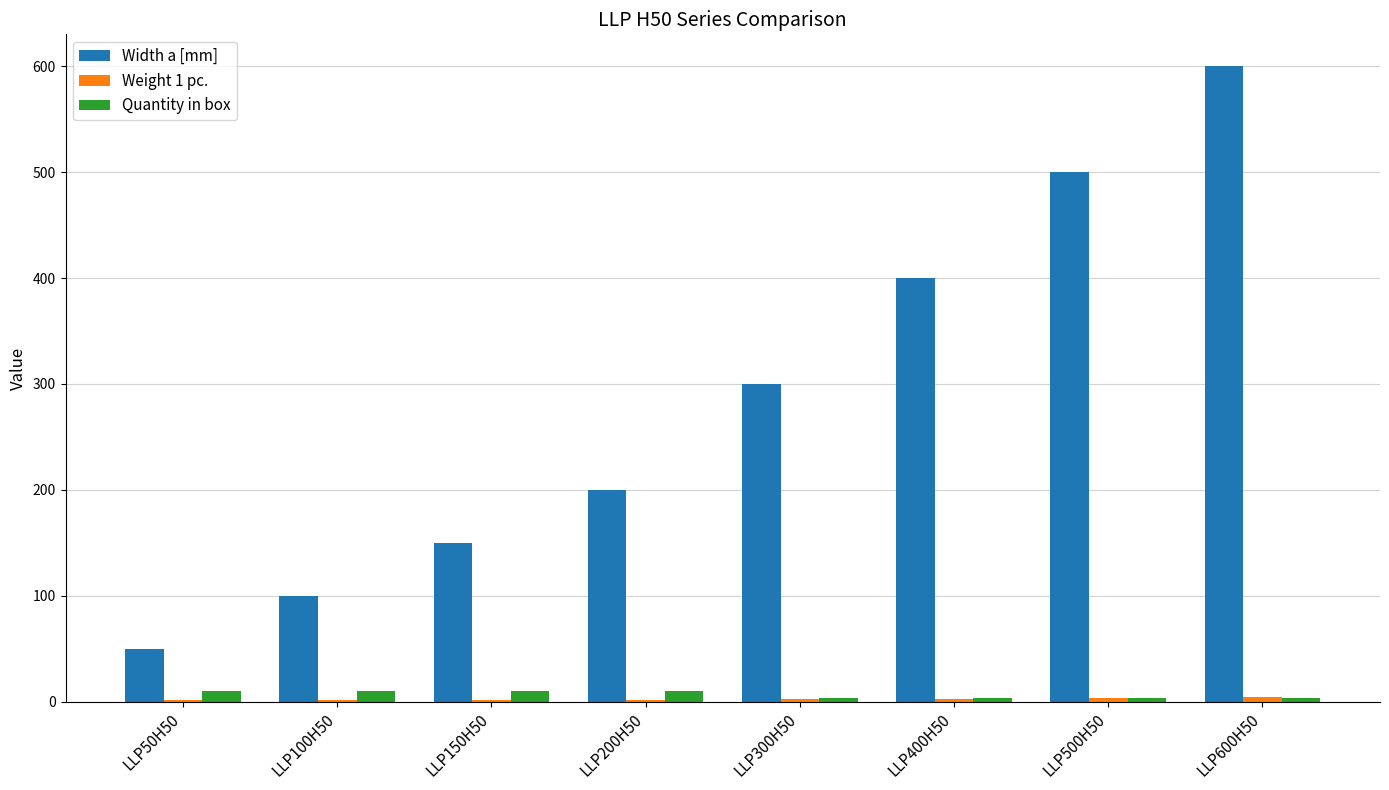

Between LLP300H50 and LLP400H50, which series saw the biggest shift?

Width a [mm]